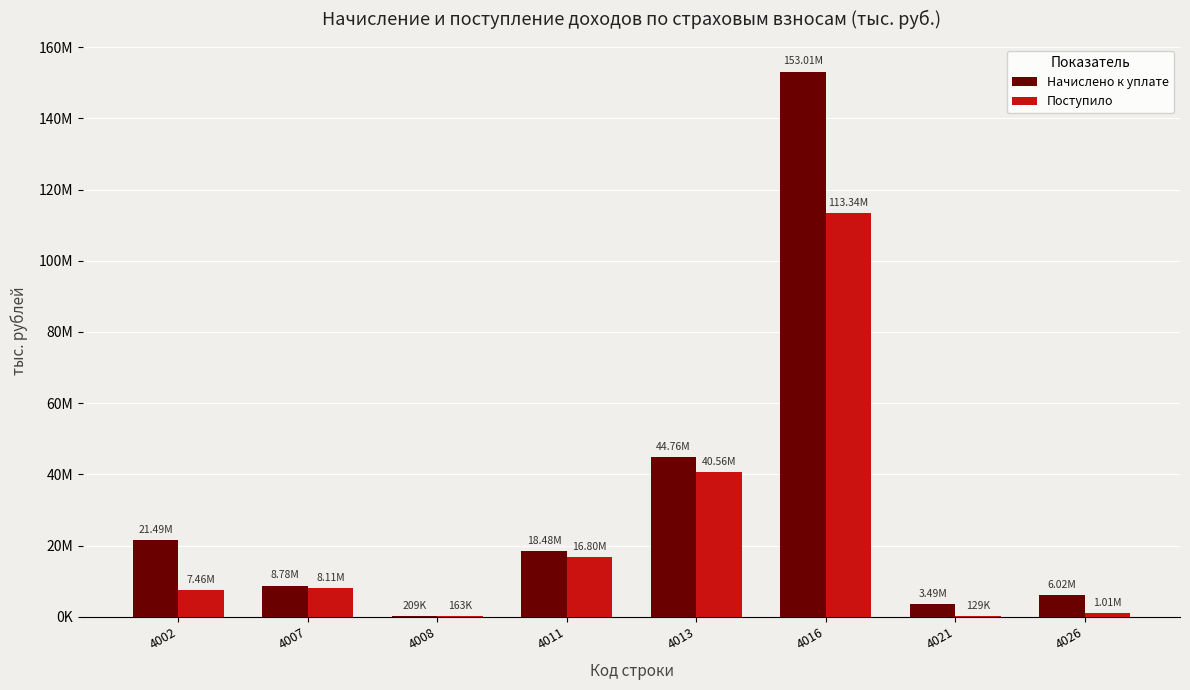

What is the value of the Поступило bar at the 6th from the left?

113336706